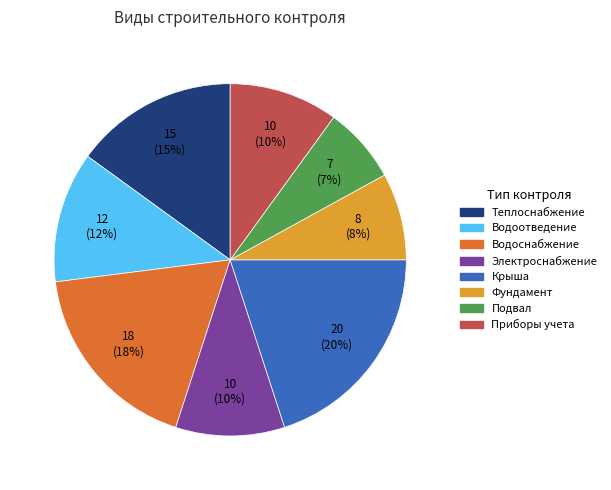

To the nearest percent, what is the average slice percentage?

12%